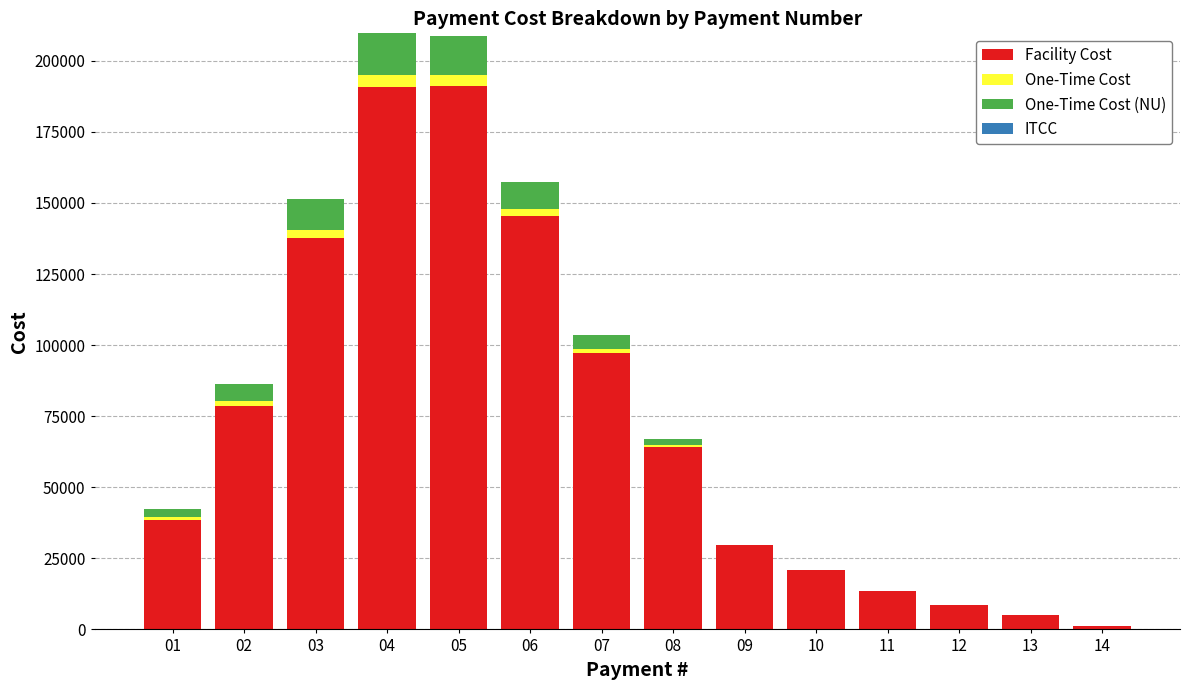

What is the highest value of the Facility Cost series?

191013.0